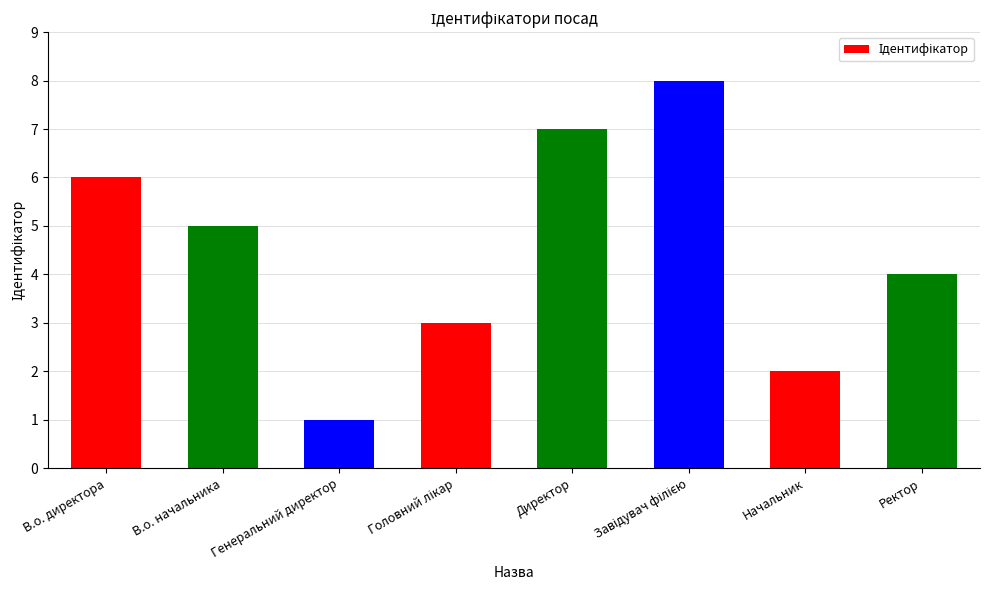

What is the difference between the maximum and minimum values?

7